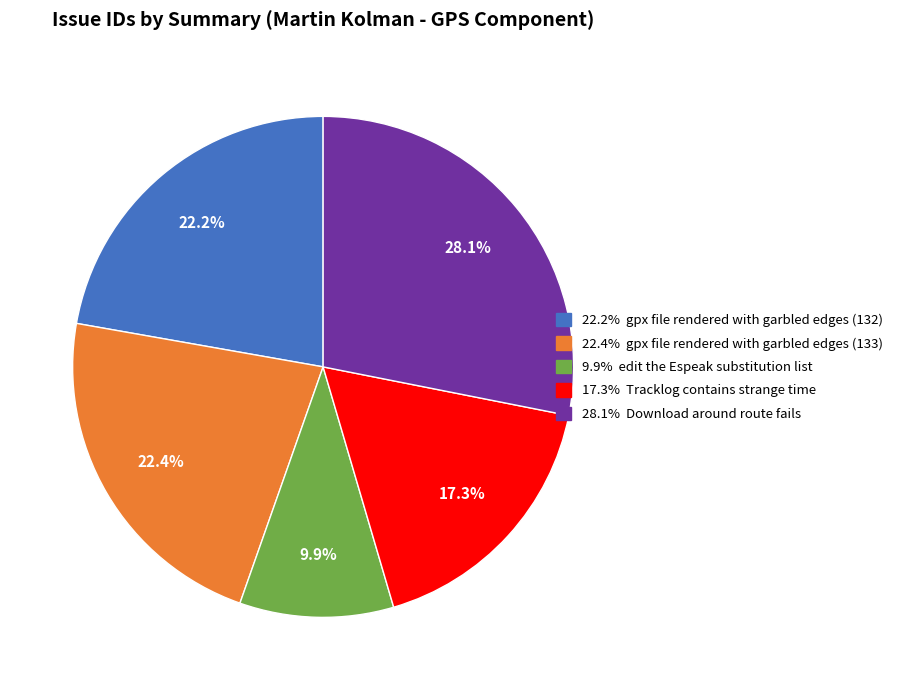

Is there any slice that represents more than half of the pie?

No